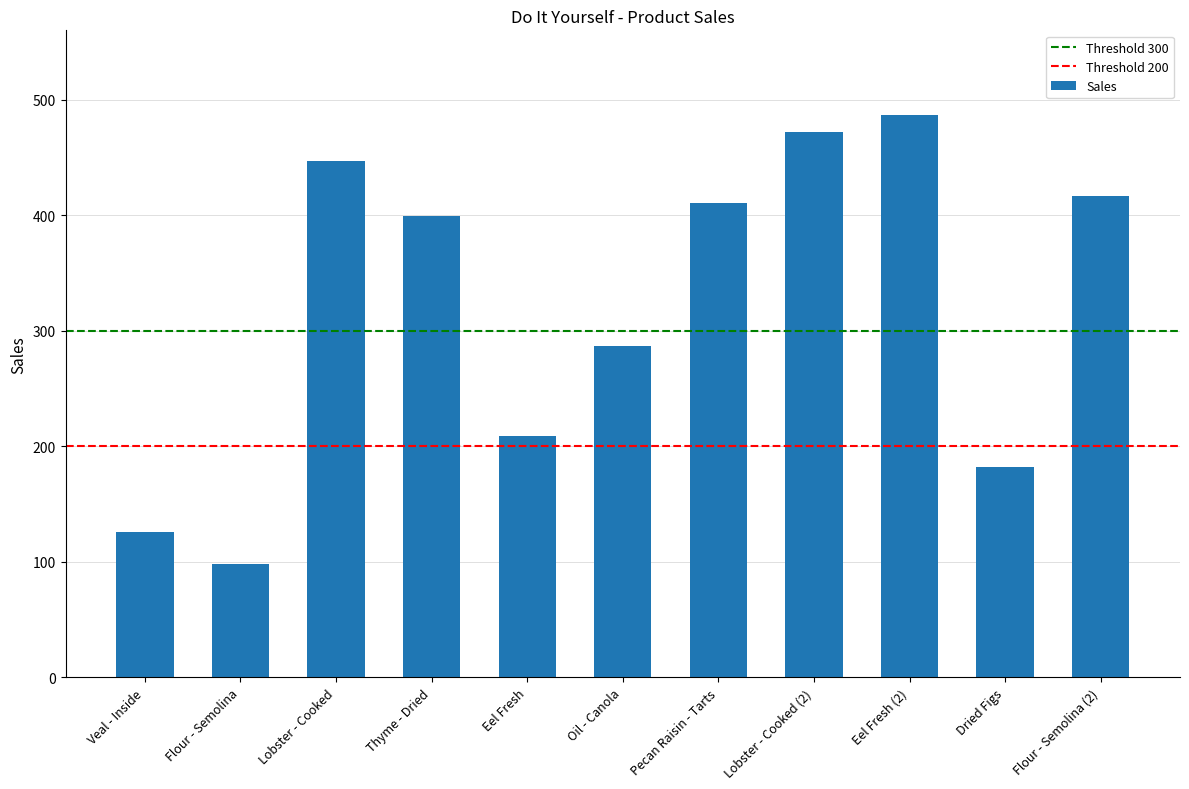

What value does the data have at Eel Fresh (2), to the nearest 10?

490